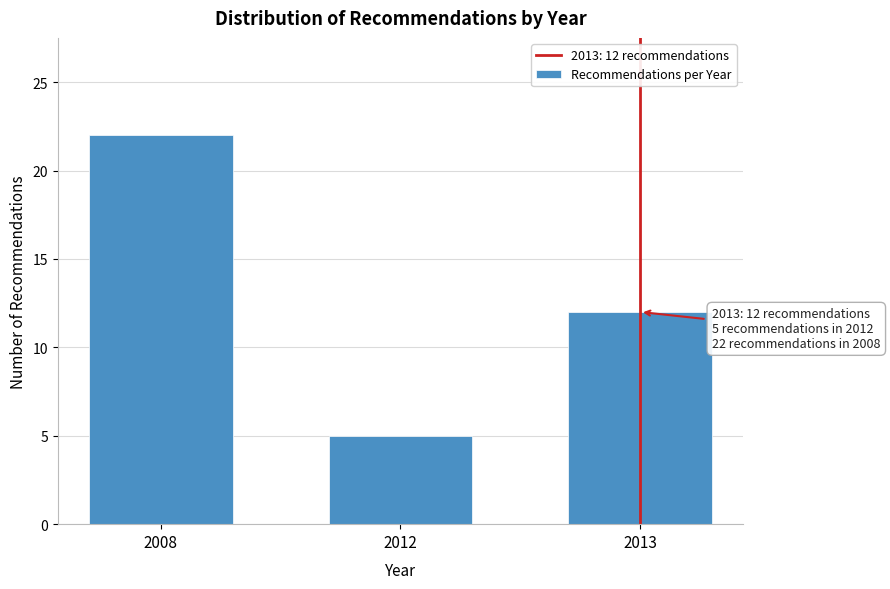

Reading left to right, extract all data points from this chart.

2008=22	2012=5	2013=12